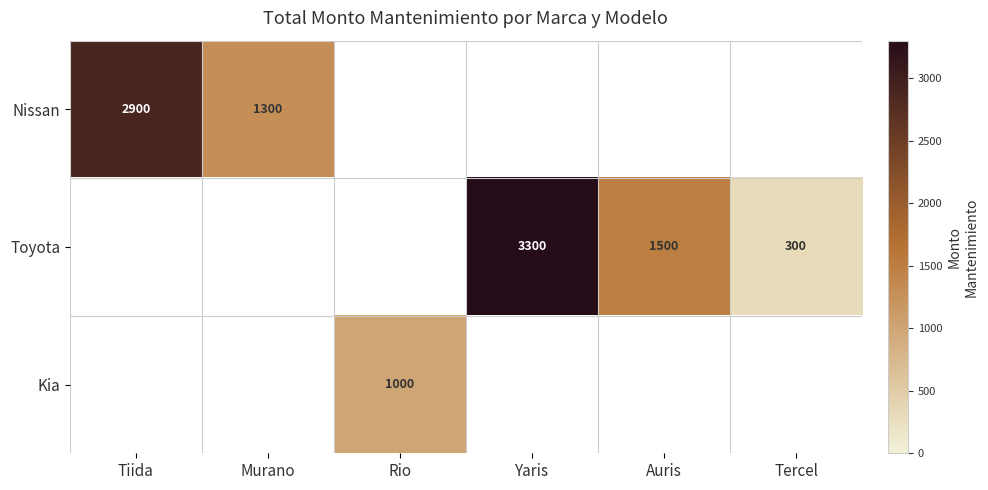

True or false: Kia has a value of 426 at Rio.

False